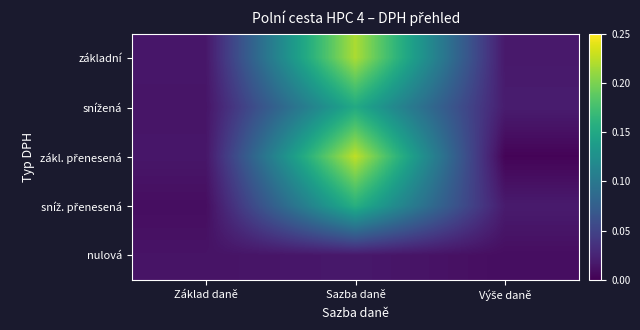

At which category is the sum across all series the highest?

Sazba daně